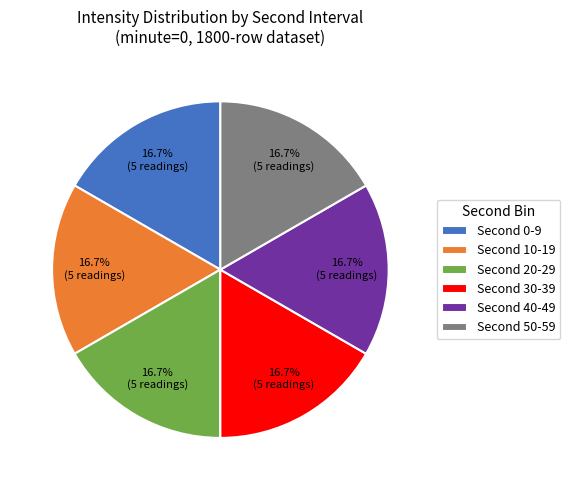

Is there any slice that represents more than half of the pie?

No